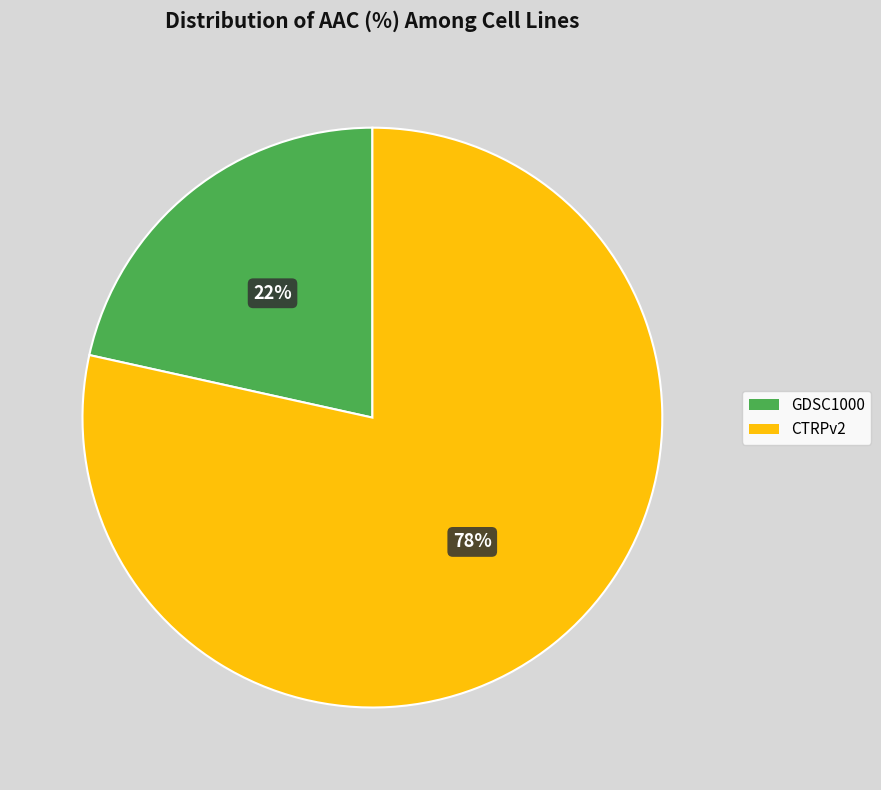

Is CTRPv2 the majority of the pie?

Yes